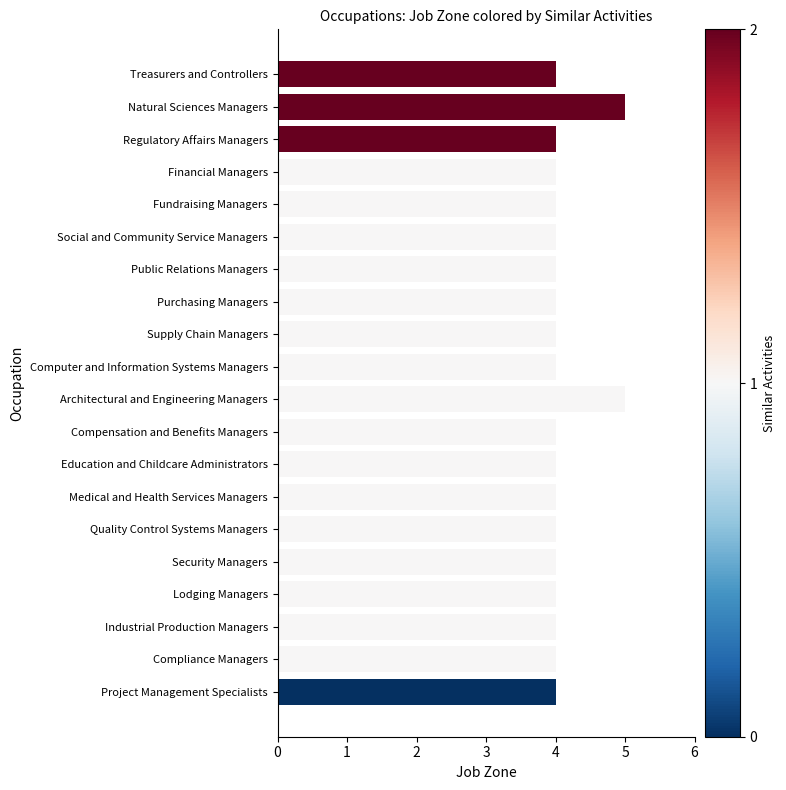

What is the ratio of the value at Regulatory Affairs Managers to the value at Medical and Health Services Managers?

1.0